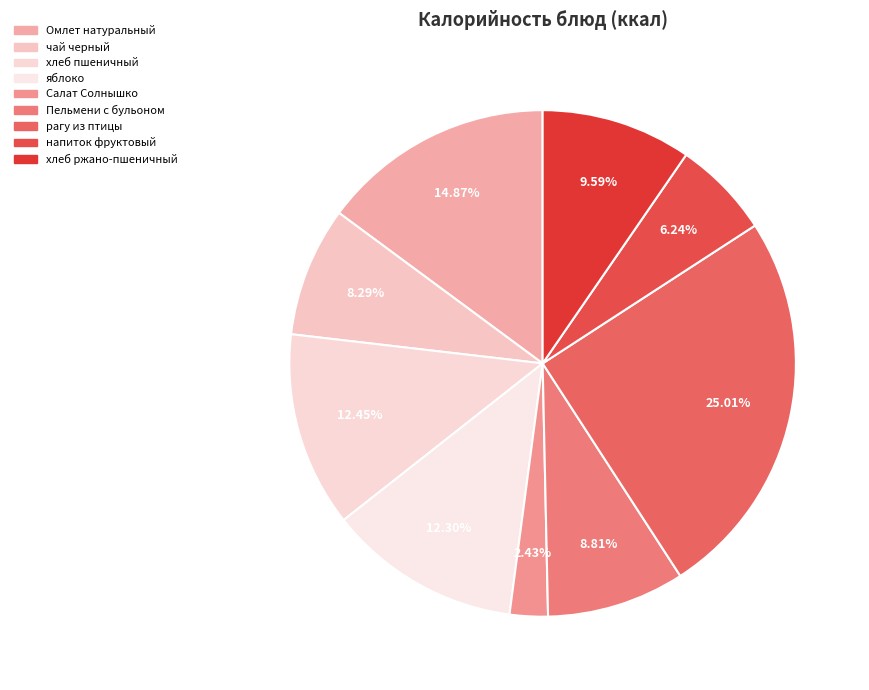

Count the number of slices in the pie.

9